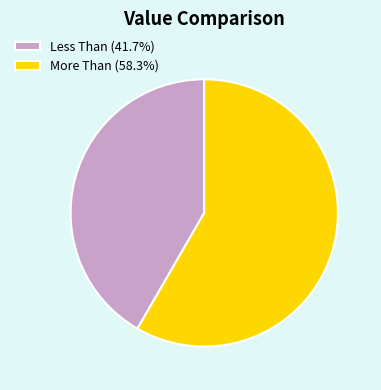

The Less Than slice represents 50% of the pie. True or false?

False